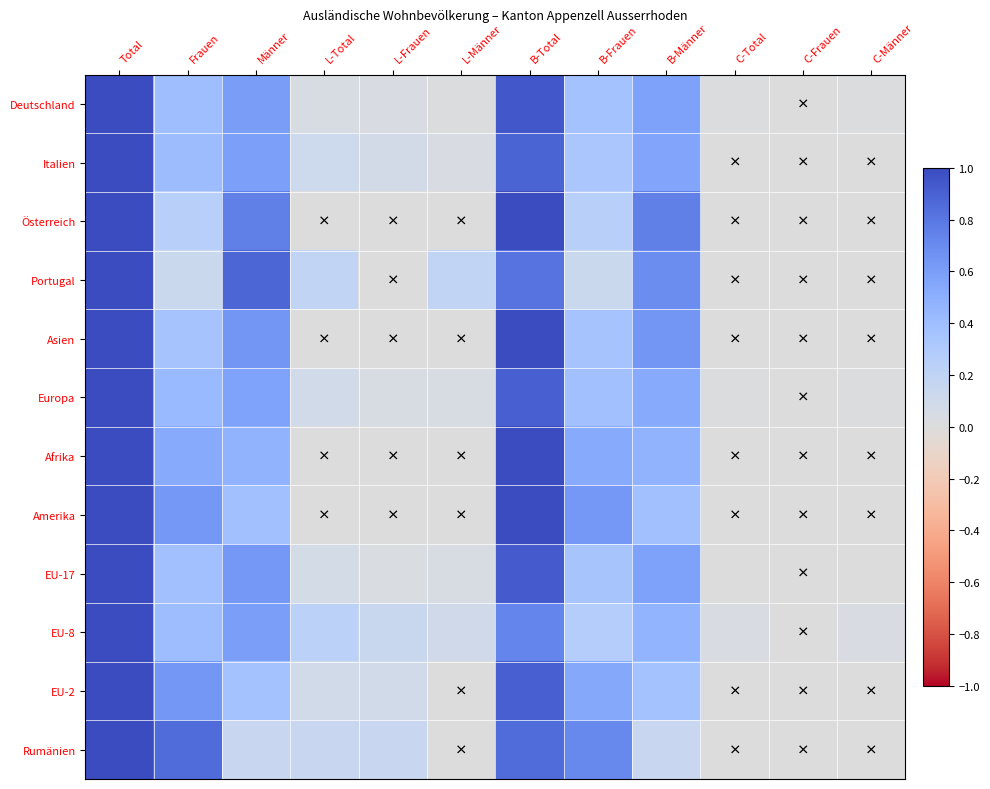

How many categories are shown in the chart?

12